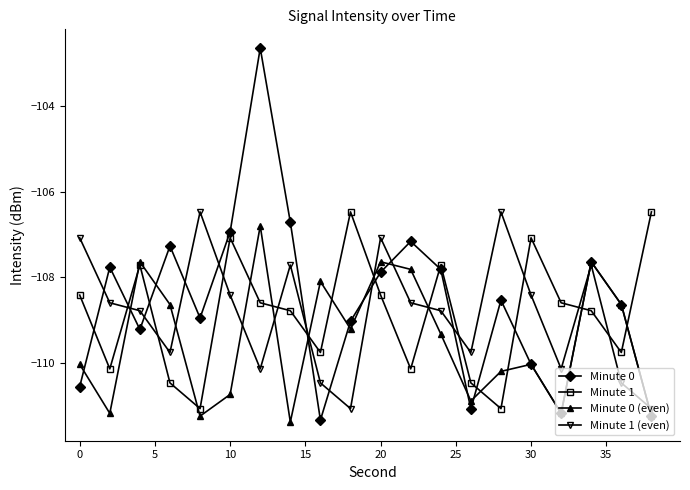

What is the value of the Minute 0 point at the 12th from the left?

-107.2